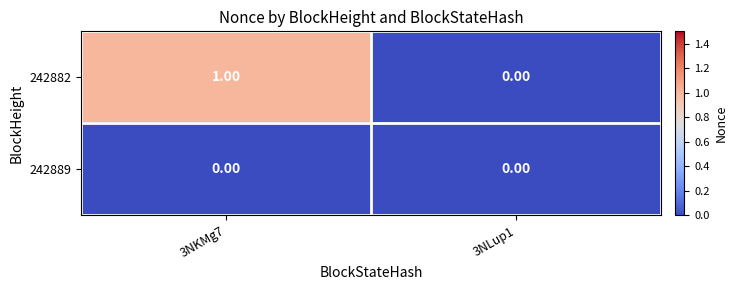

Rank the series by their maximum value, from lowest to highest.

242889, 242882